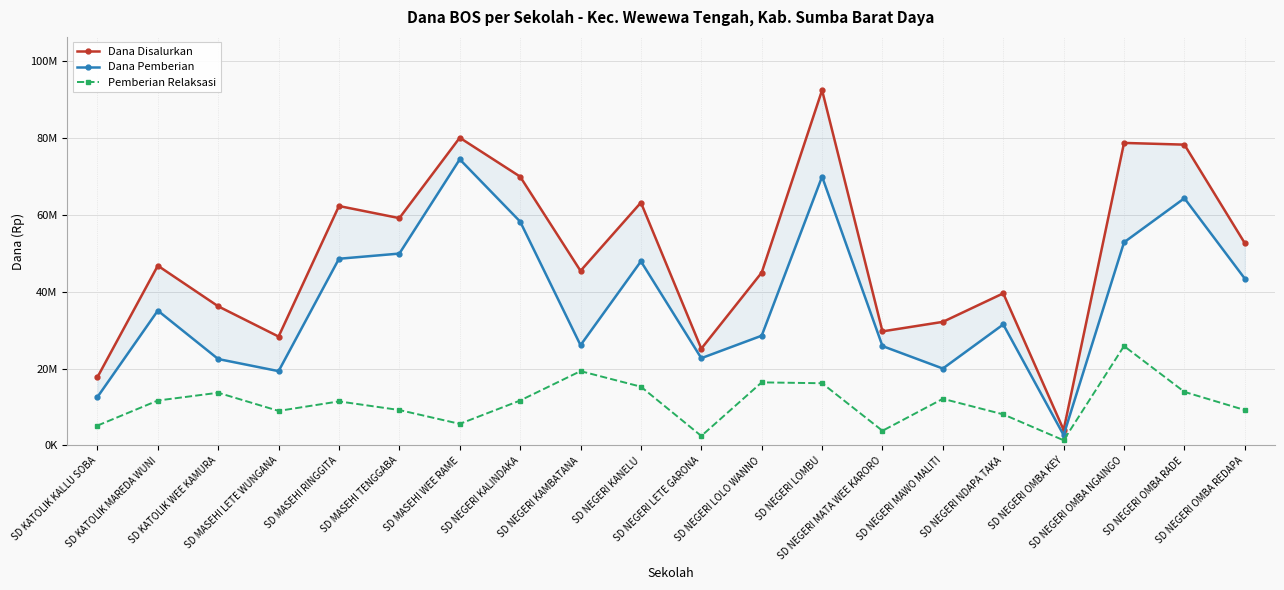

The value of Dana Disalurkan at SD NEGERI KALINDAKA is 69975000. True or false?

True